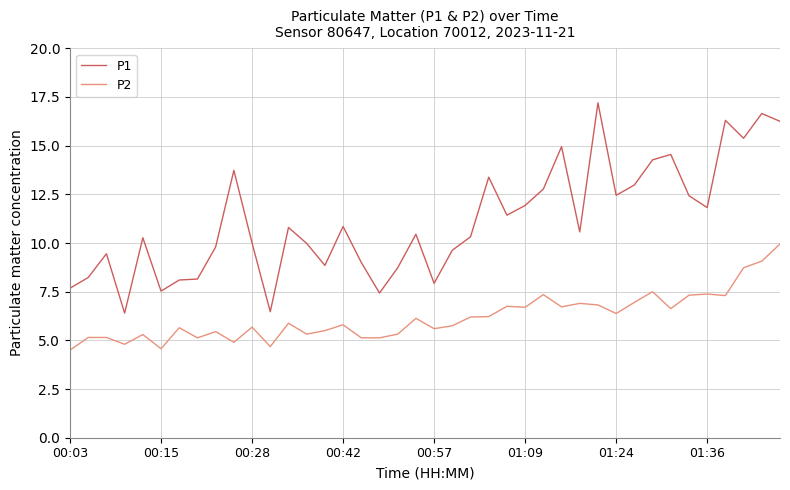

List the series in order of their peak value, highest first.

P1, P2